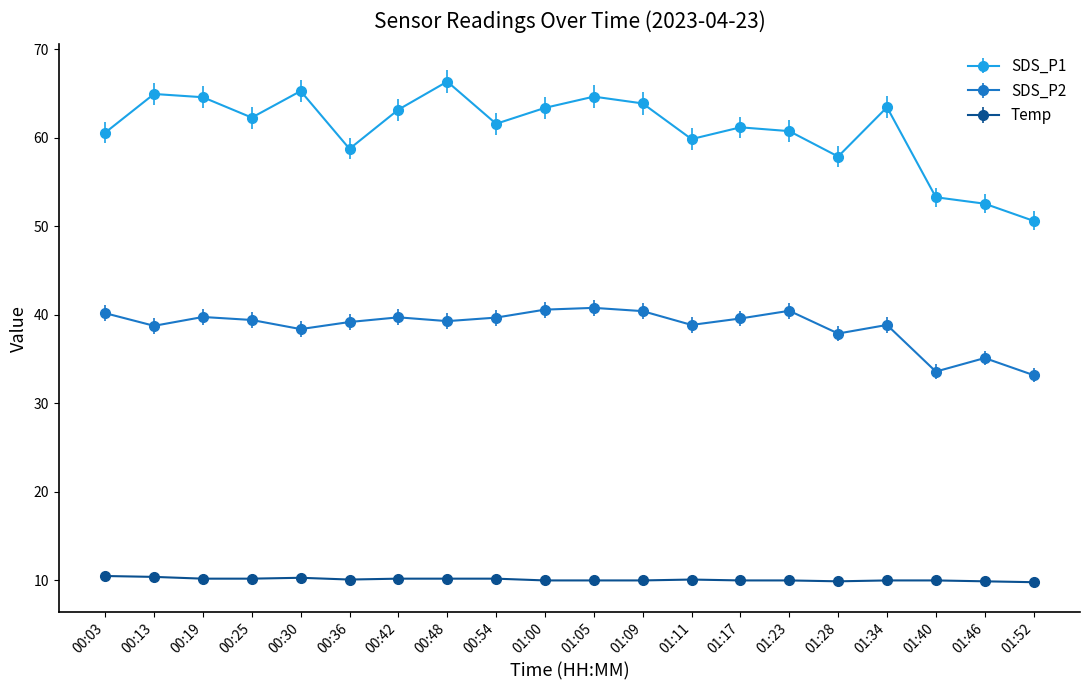

Rank the series by their average value, from lowest to highest.

Temp, SDS_P2, SDS_P1